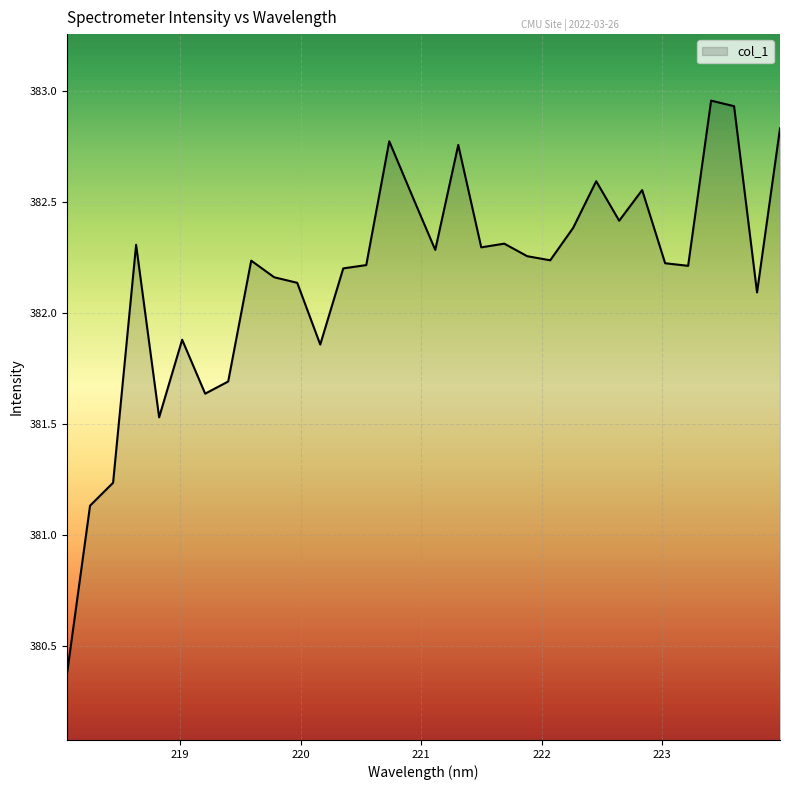

What is the smallest value displayed?

380.4